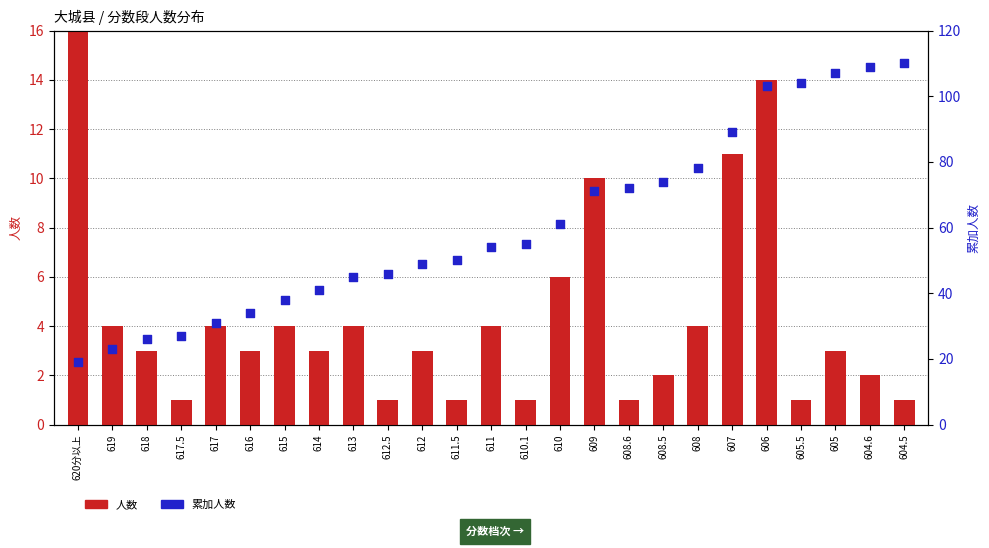

Which series has the largest total across all categories?

累加人数